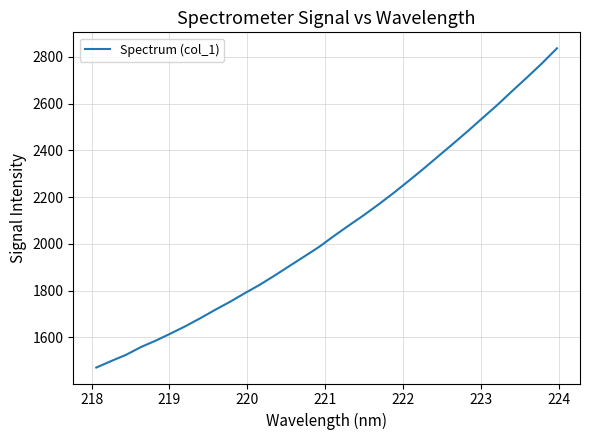

Is this an area chart (filled region under the line)?

No